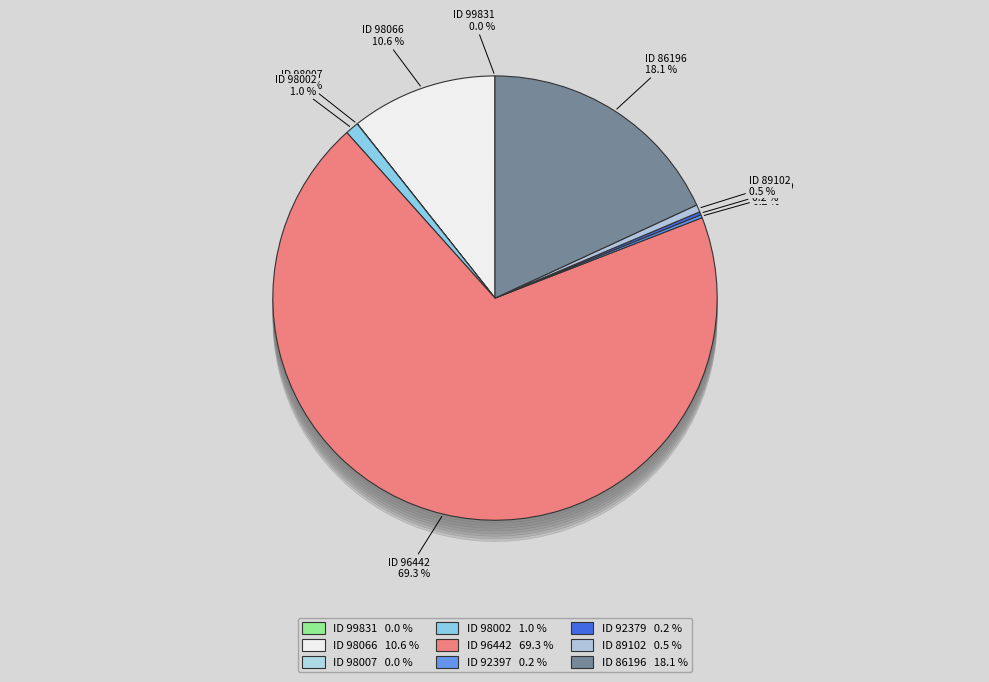

How many slices are in this pie chart?

9